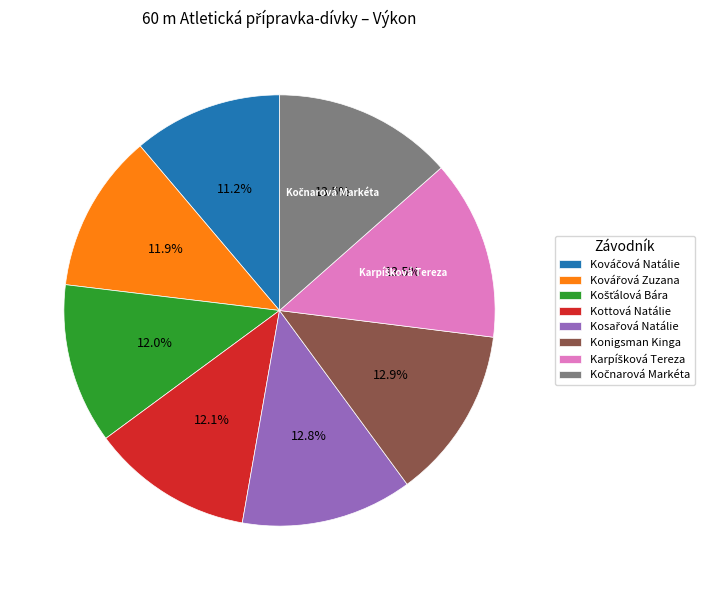

Is Konigsman Kinga the majority of the pie?

No